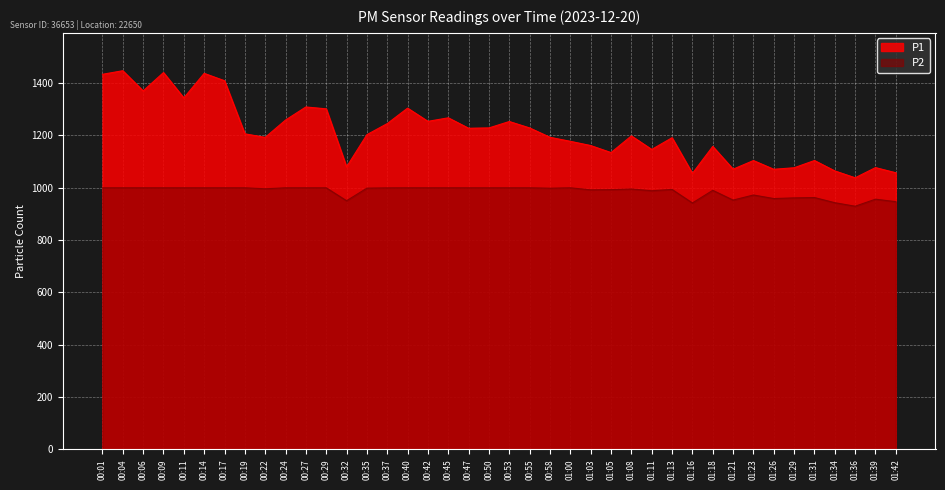

Which series has the largest range (max minus min)?

P1